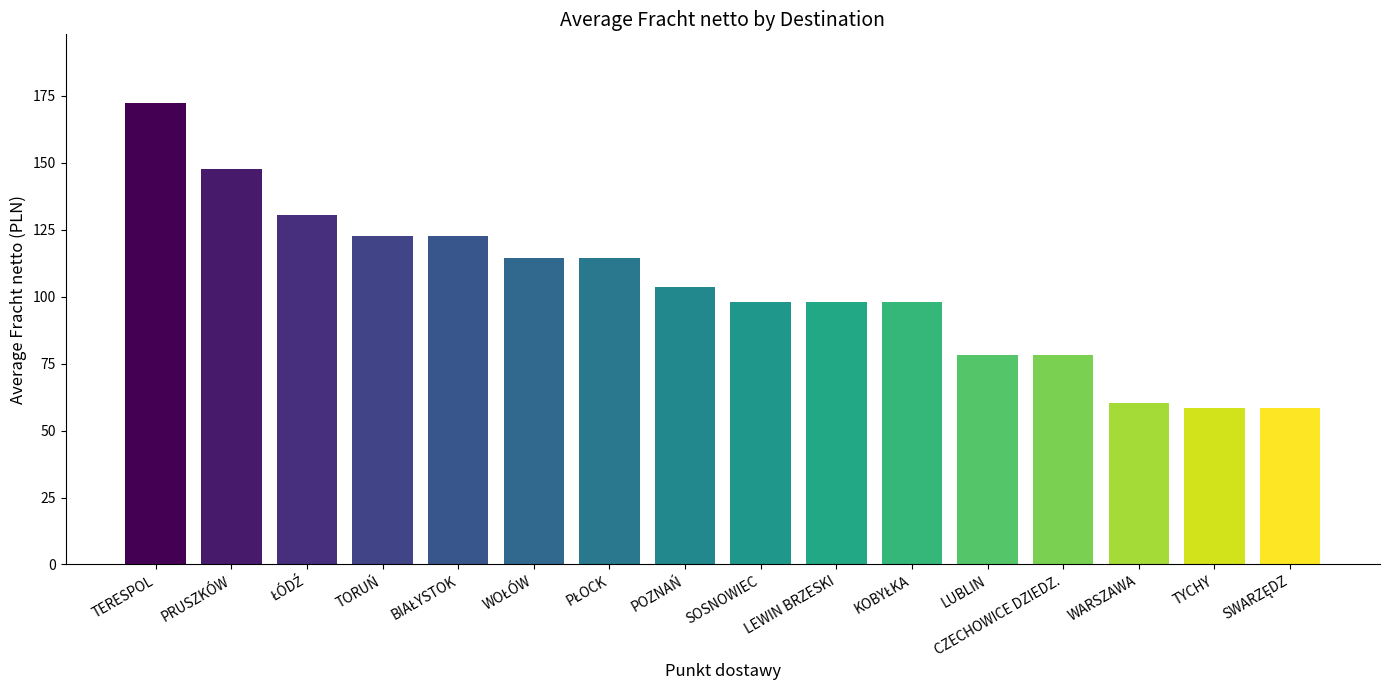

Reading left to right, extract all data points from this chart.

172.1	147.7	130.4	122.7	122.7	114.5	114.5	103.5	98.0	98.0	98.0	78.3	78.3	60.3	58.6	58.6